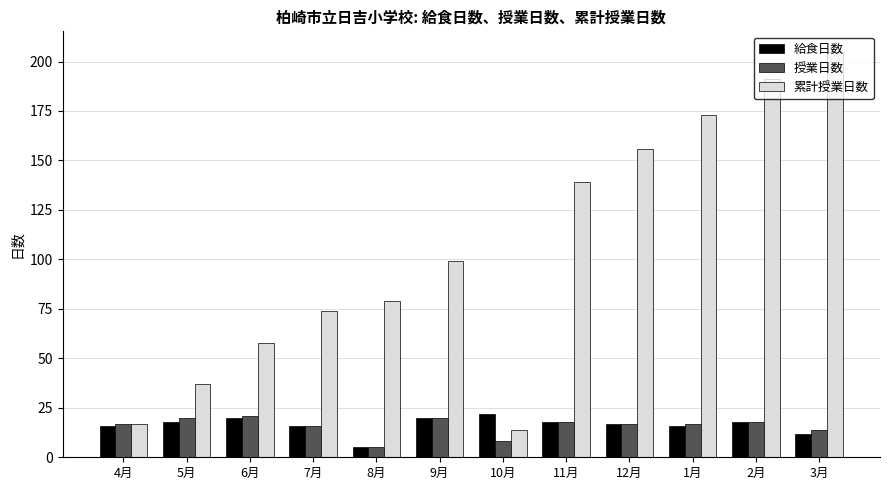

Between 6月 and 9月, which series saw the biggest shift?

累計授業日数